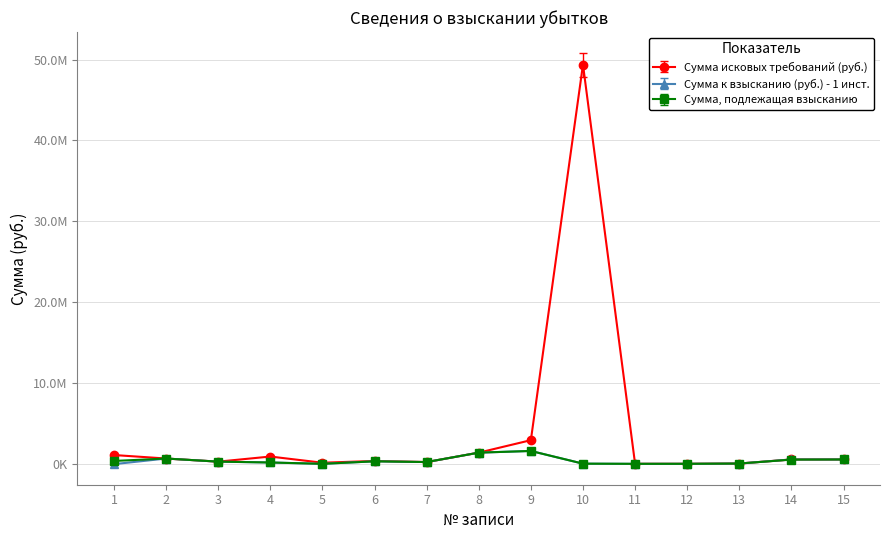

True or false: Сумма к взысканию (руб.) - 1 инст. has a value of 1140290.5 at 2.

False